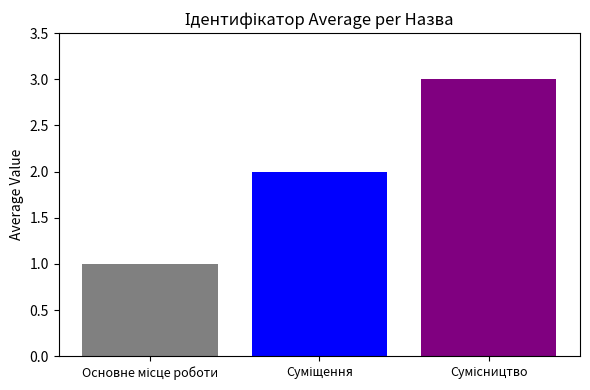

What is the maximum value shown in the chart?

3